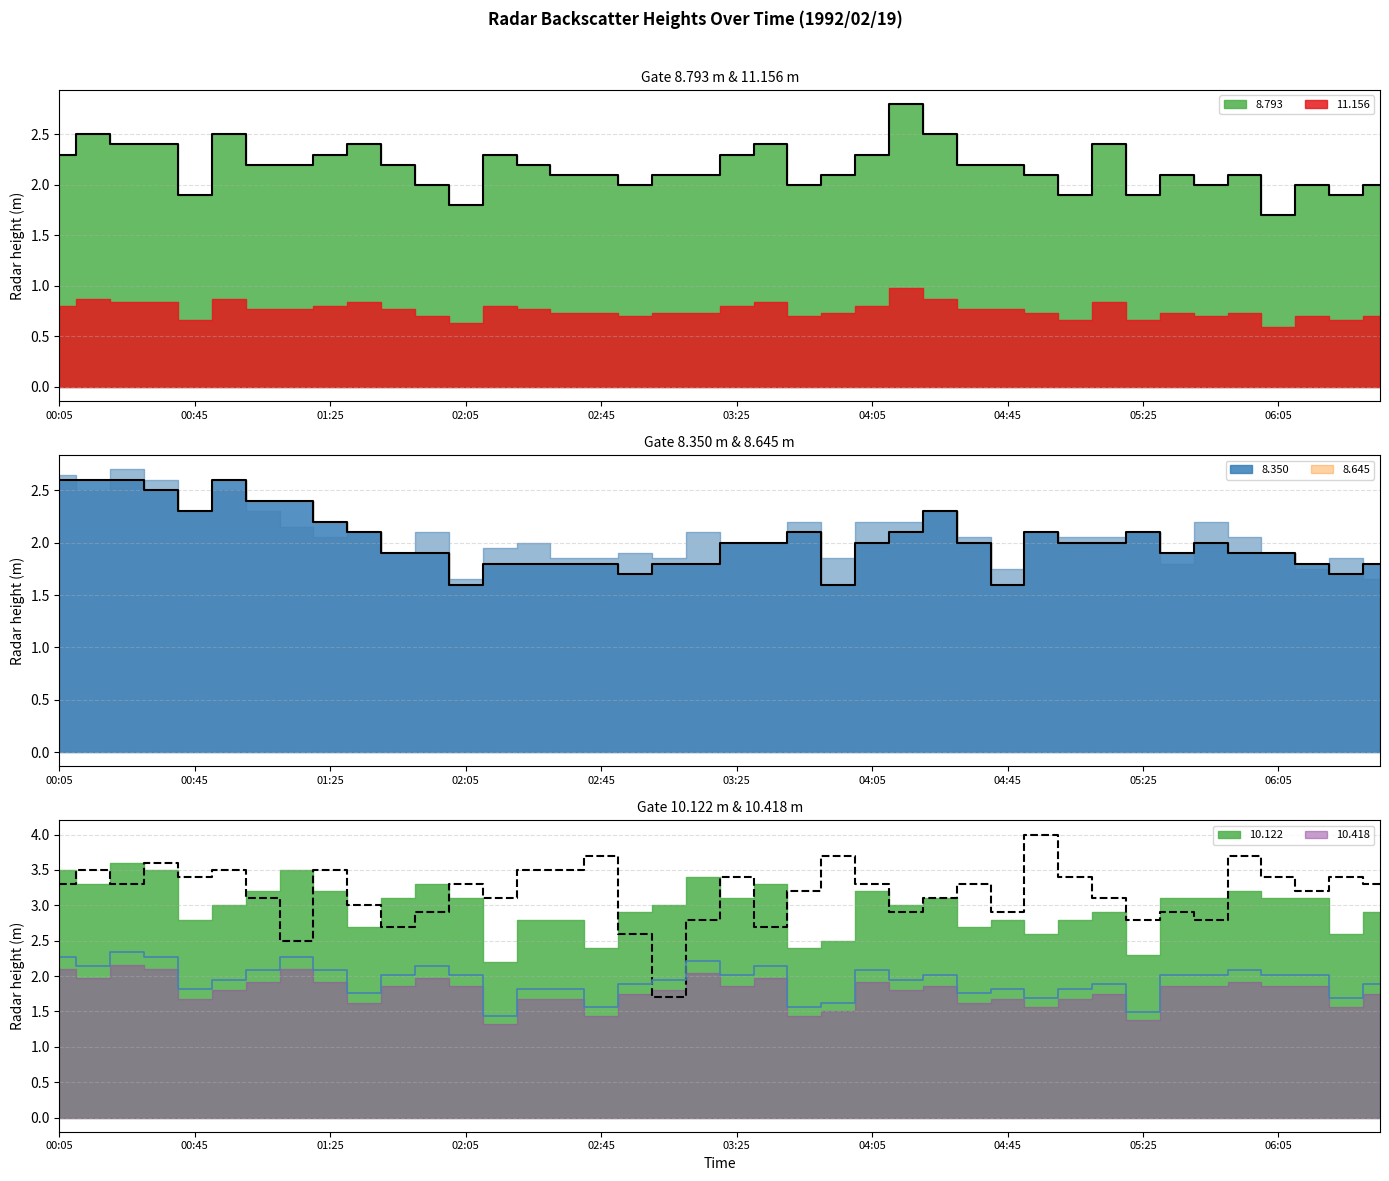

At which category does 8.350 reach its first local valley?

00:45